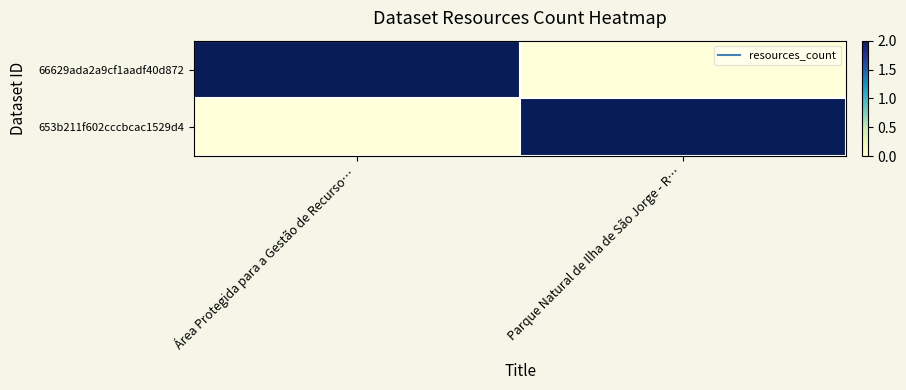

At which category is the sum across all series the highest?

Área Protegida para a Gestão de Recurso…